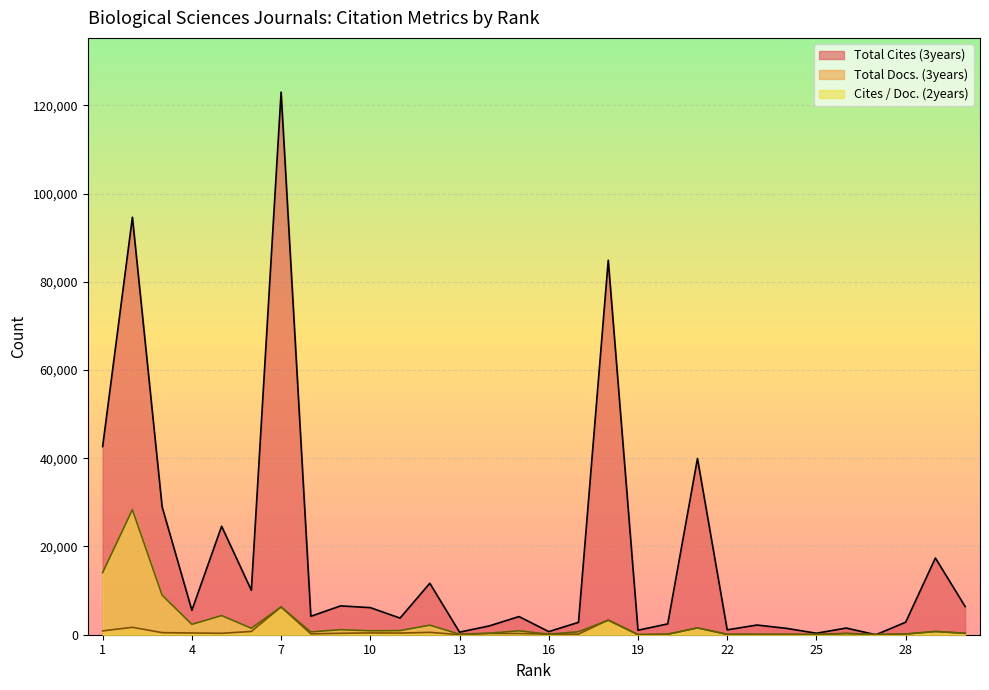

At which label is Cites / Doc. (2years) closest to 14176?

1